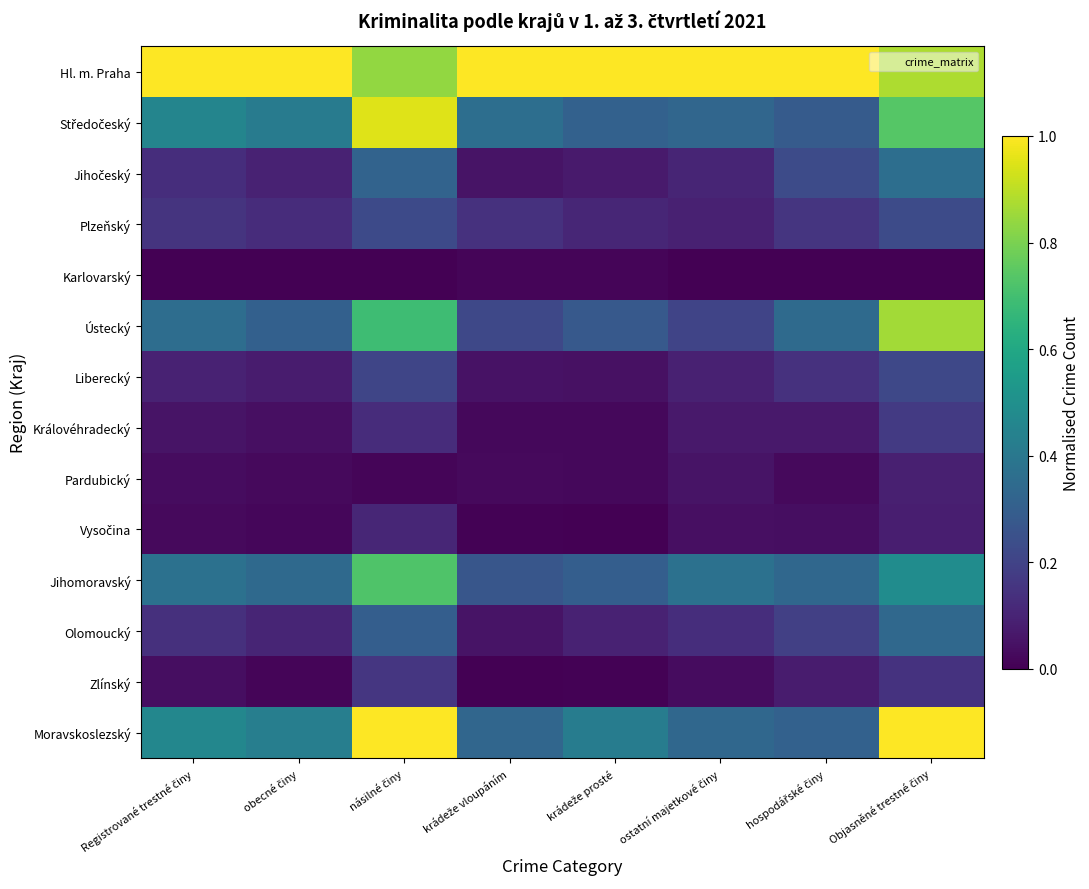

What is the maximum value shown in the chart?

1.0